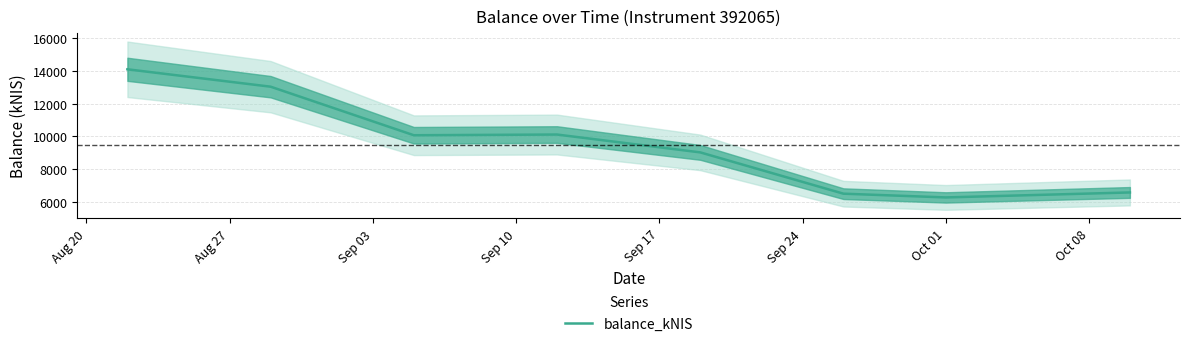

What is the change in value from Aug 27 to Sep 03?

-2957.3